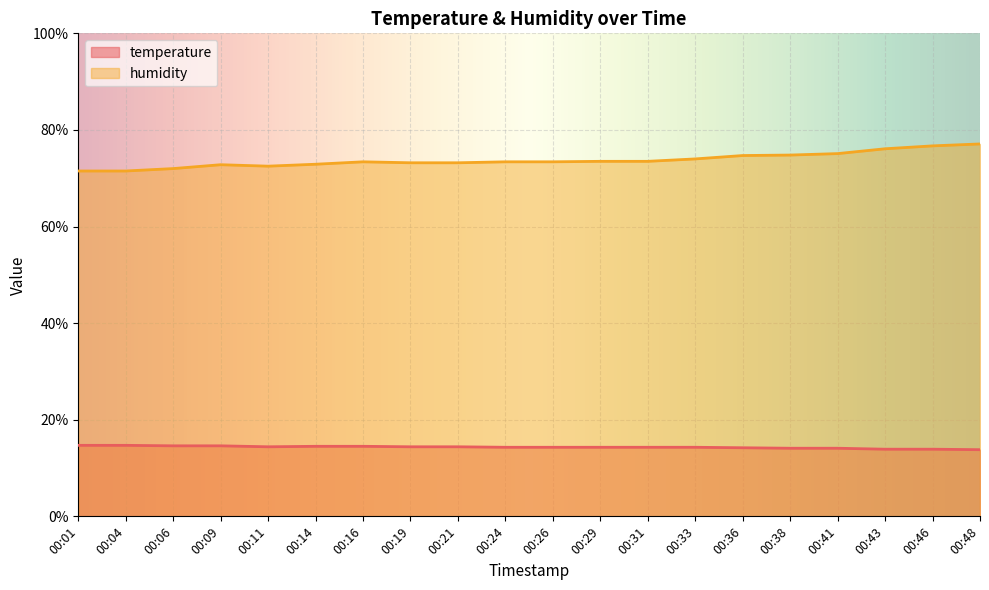

Reading left to right, transcribe all the data shown in this chart.

temperature: 14.7	14.7	14.6	14.6	14.4	14.5	14.5	14.4	14.4	14.3	14.3	14.3	14.3	14.3	14.2	14.1	14.1	13.9	13.9	13.8
humidity: 71.5	71.5	72.0	72.8	72.5	72.9	73.4	73.2	73.2	73.4	73.4	73.5	73.5	74.0	74.7	74.8	75.1	76.1	76.7	77.1